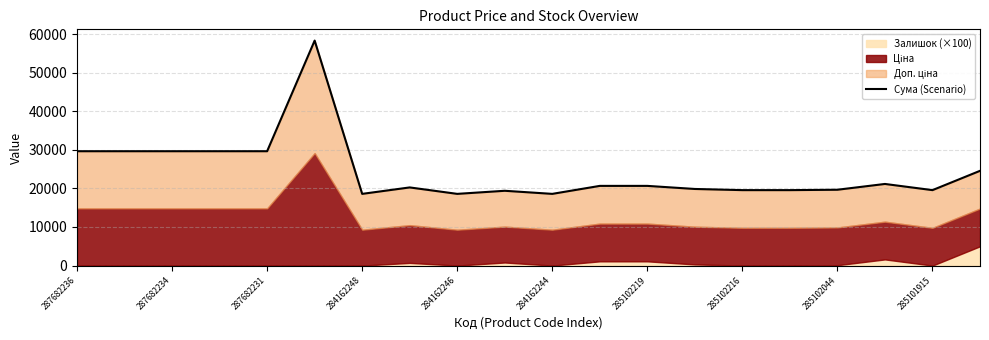

How many interior local peaks (higher than both neighbors) does the data have?

4